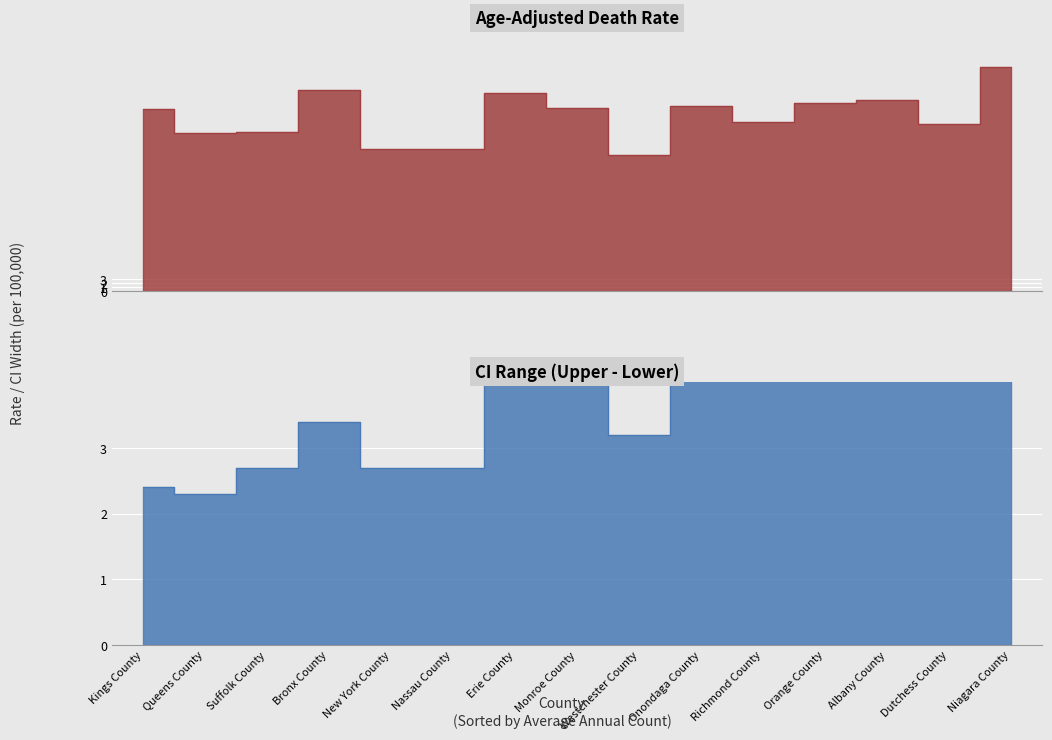

Where is the first local maximum for Lower CI (Rate)?

Bronx County